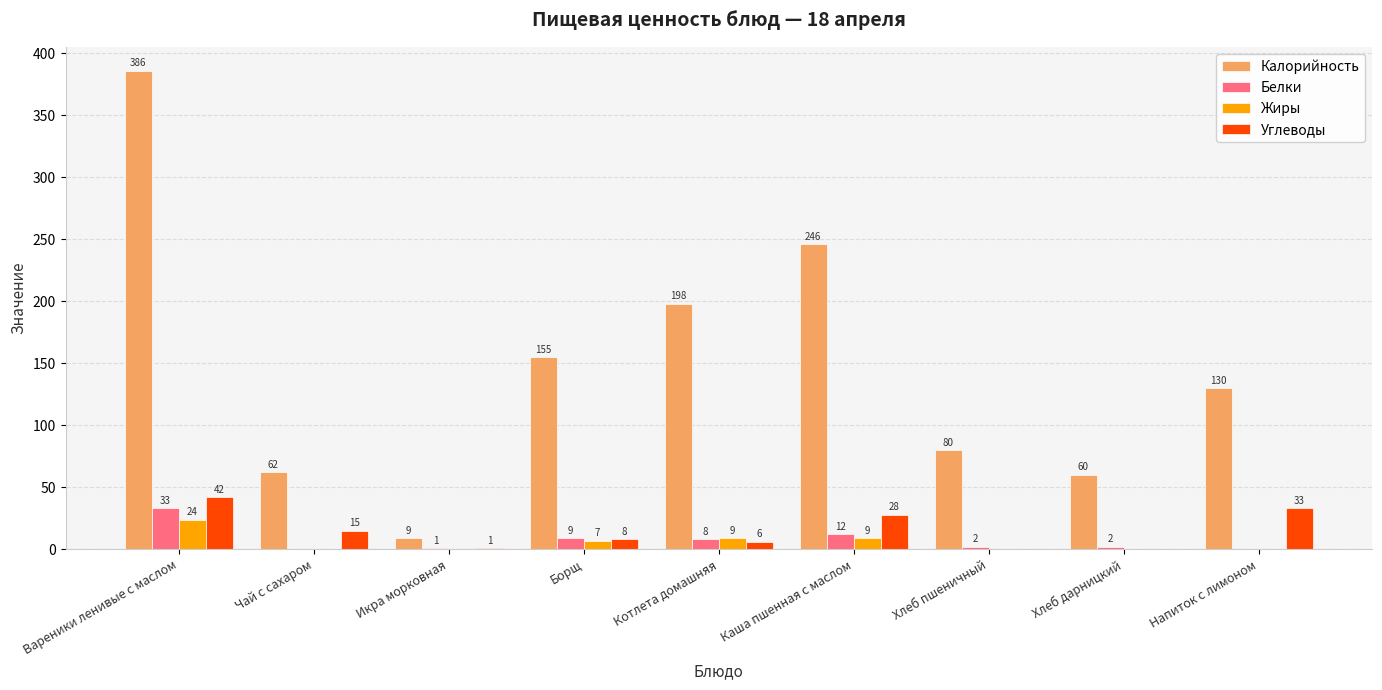

What is the maximum value for Углеводы?

42